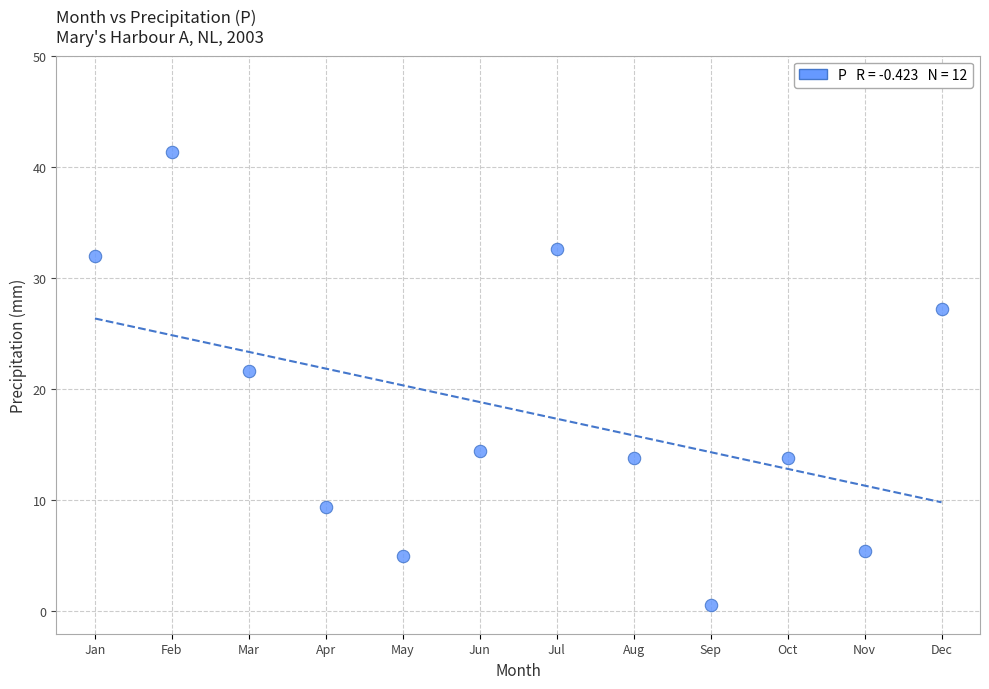

What is the range of Y values (max minus min)?

40.7